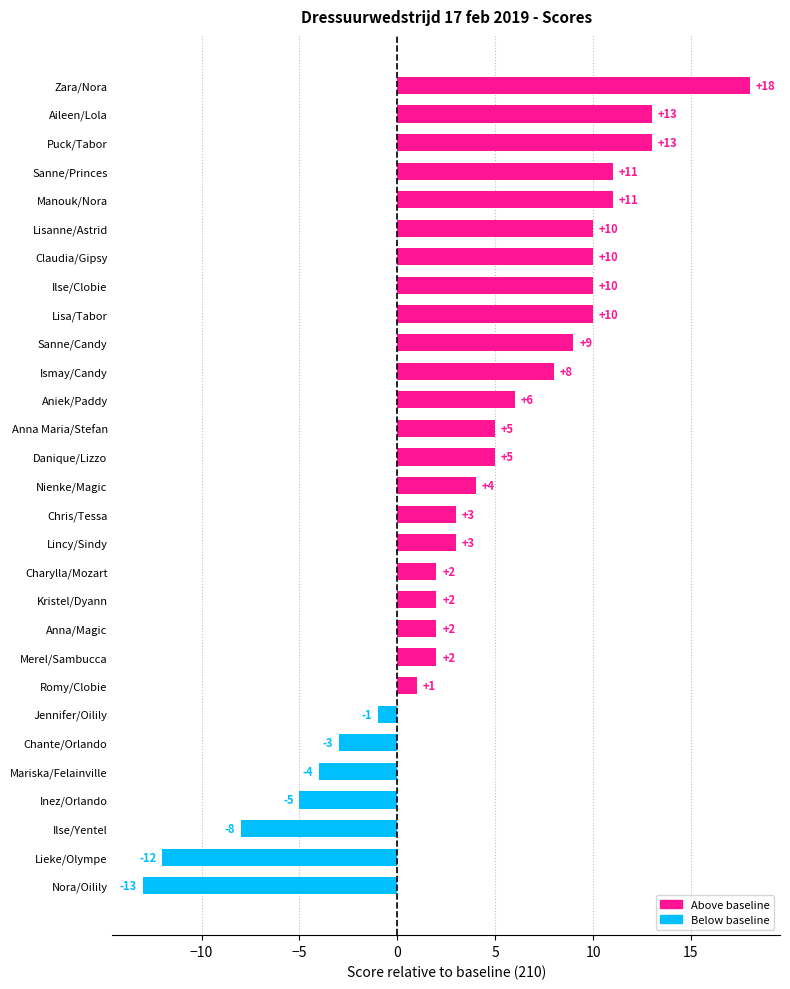

What is the change in value from Nienke/Magic to Sanne/Princes?

+7